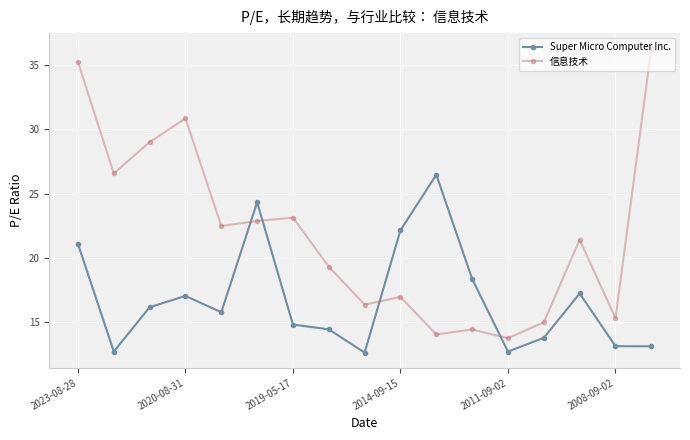

List the series in order of their peak value, highest first.

信息技术, Super Micro Computer Inc.